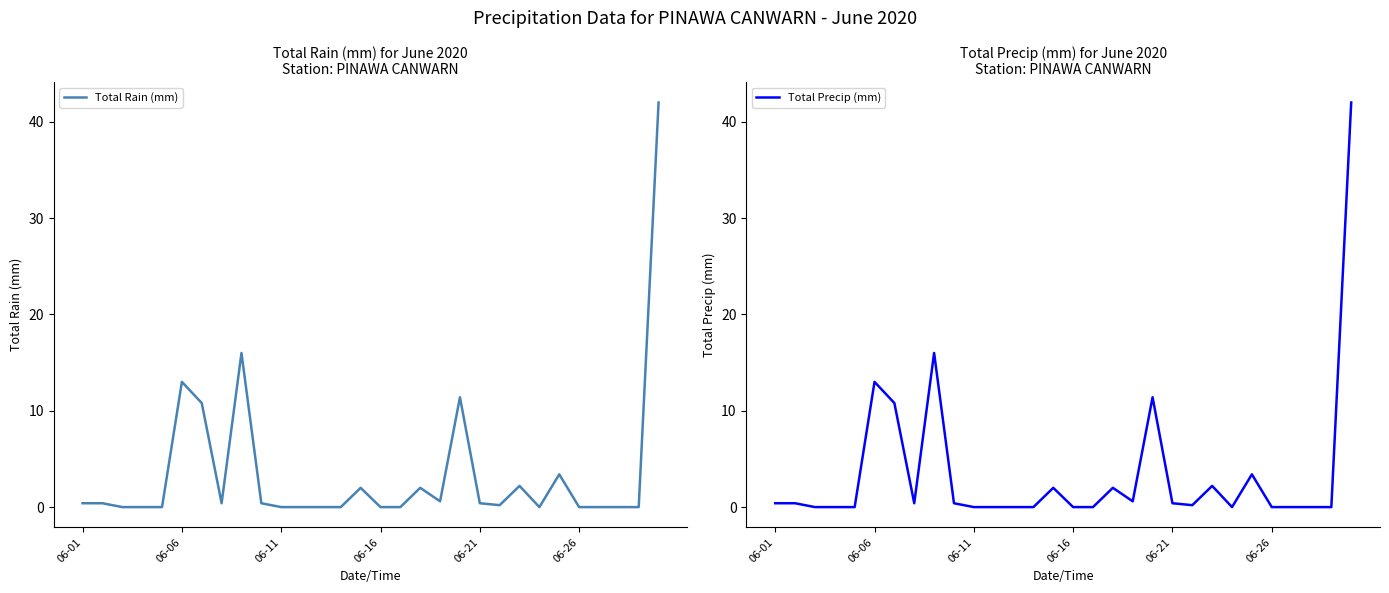

What is the difference between the maximum and minimum values in the Total Precip (mm) series?

42.0